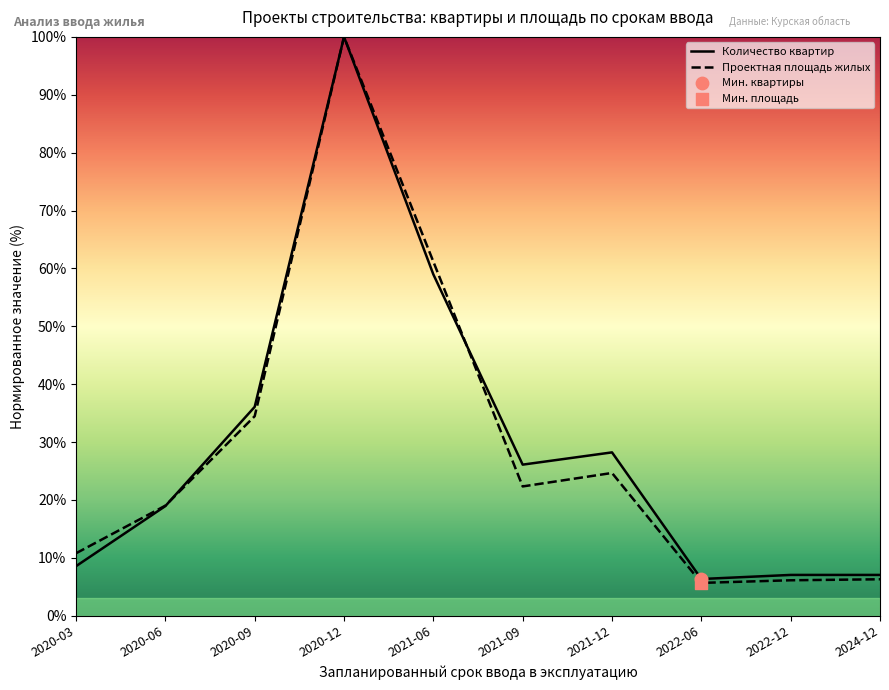

At how many categories does at least one series exceed 61?

2